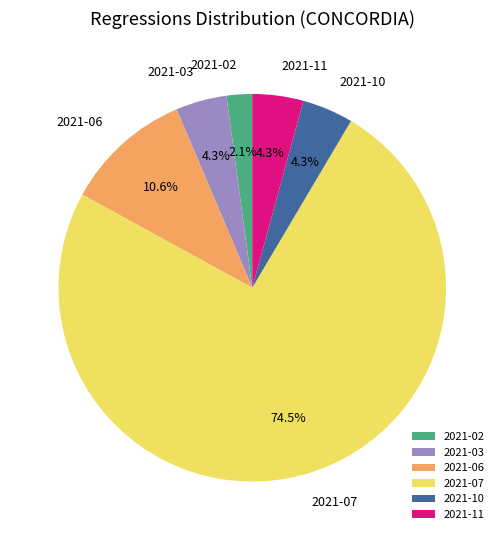

Is the sum of 2021-03 and 2021-02 greater than half?

No